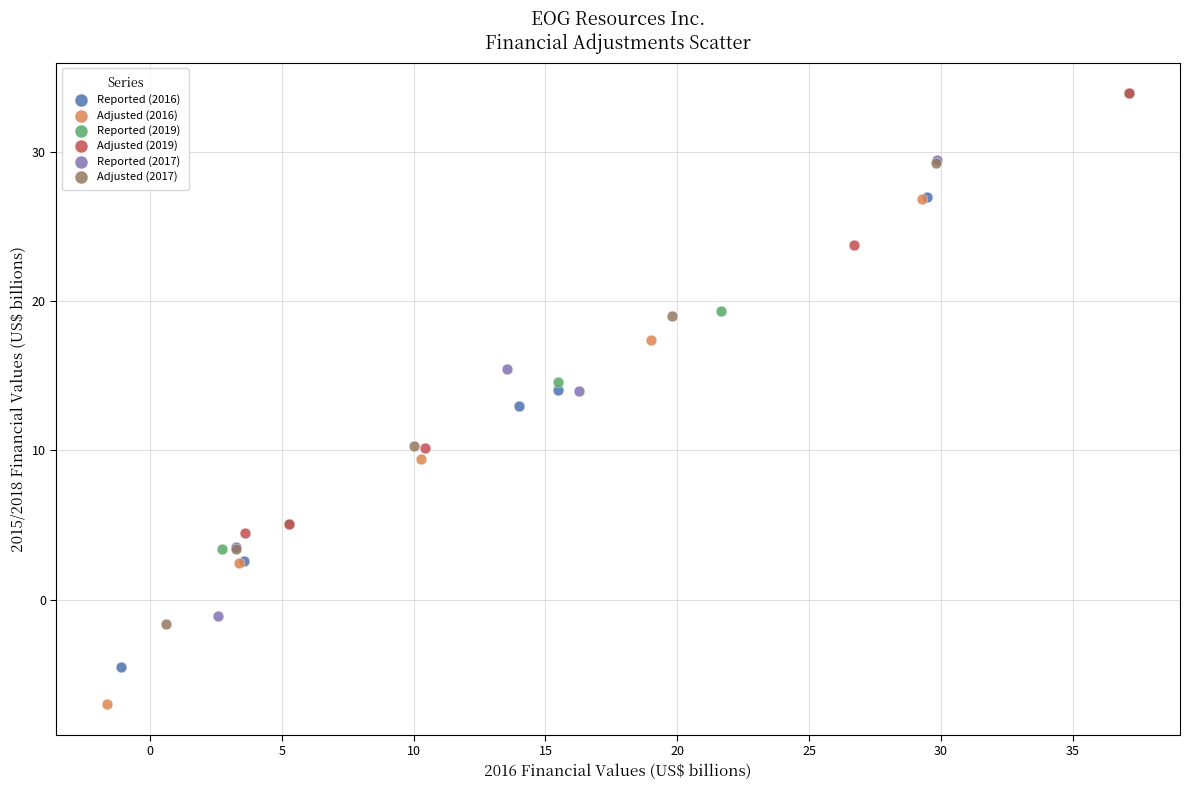

Which series contains the lowest Y value?

Adjusted (2016)